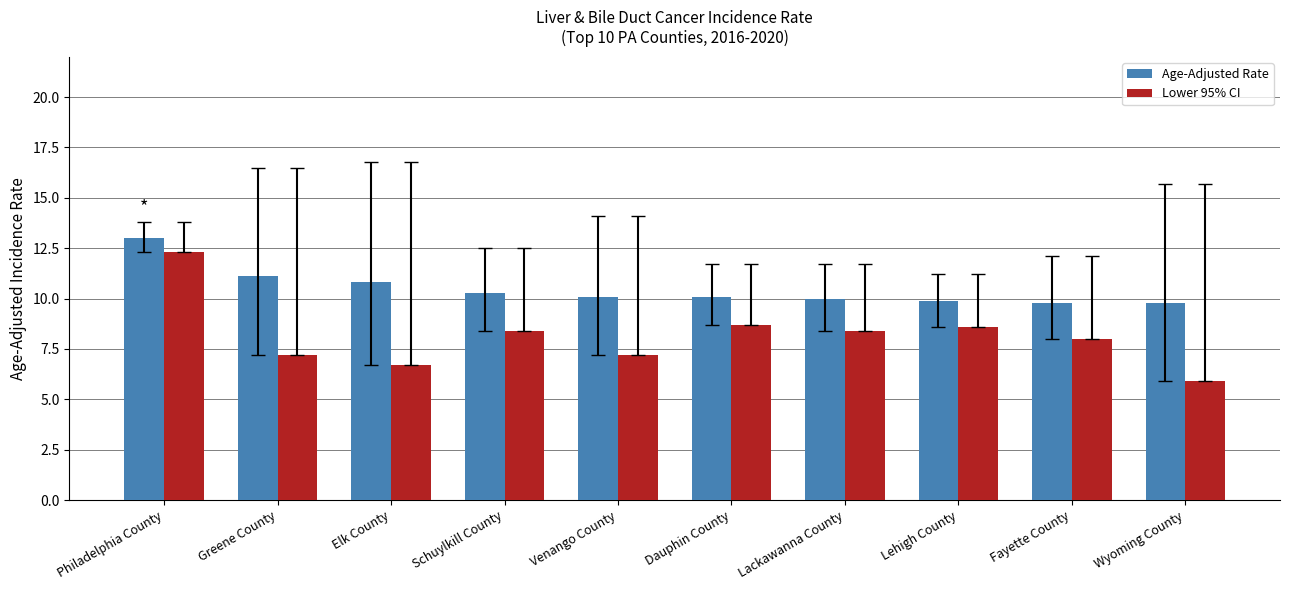

Rank the series by their maximum value, from lowest to highest.

Lower 95% CI, Age-Adjusted Rate